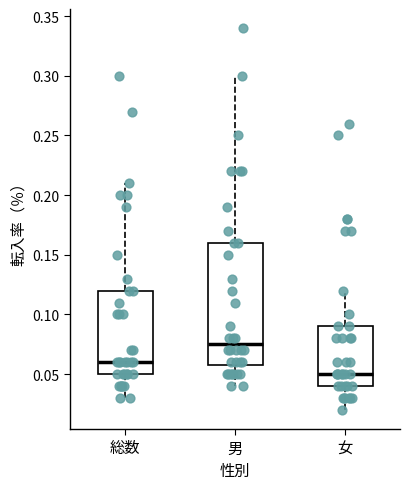

Which box's median line is the highest?

男